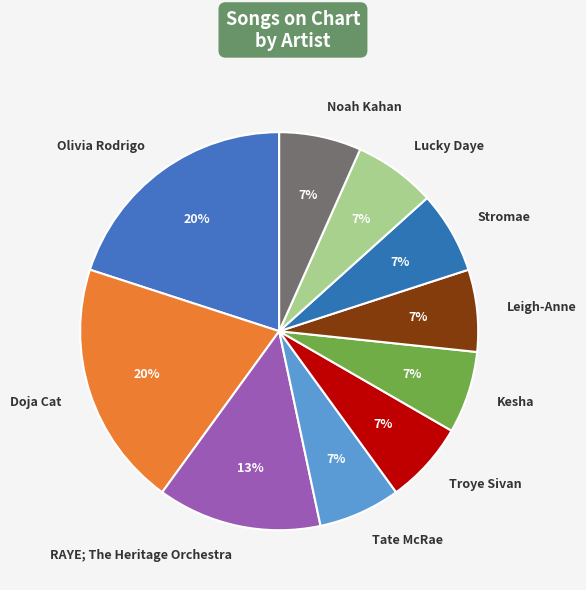

To the nearest percent, what portion does Doja Cat represent?

20%